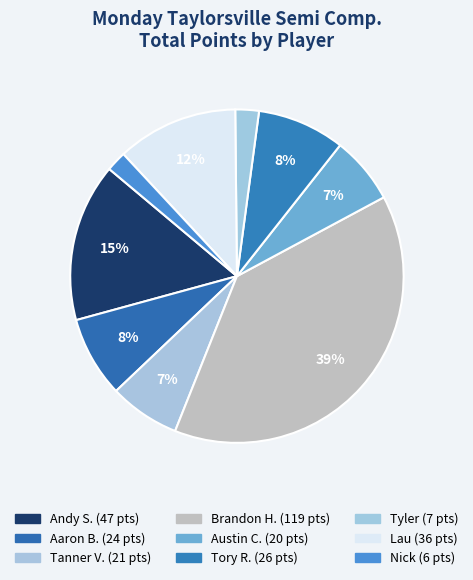

True or false: Brandon H. accounts for 39% of the total.

True